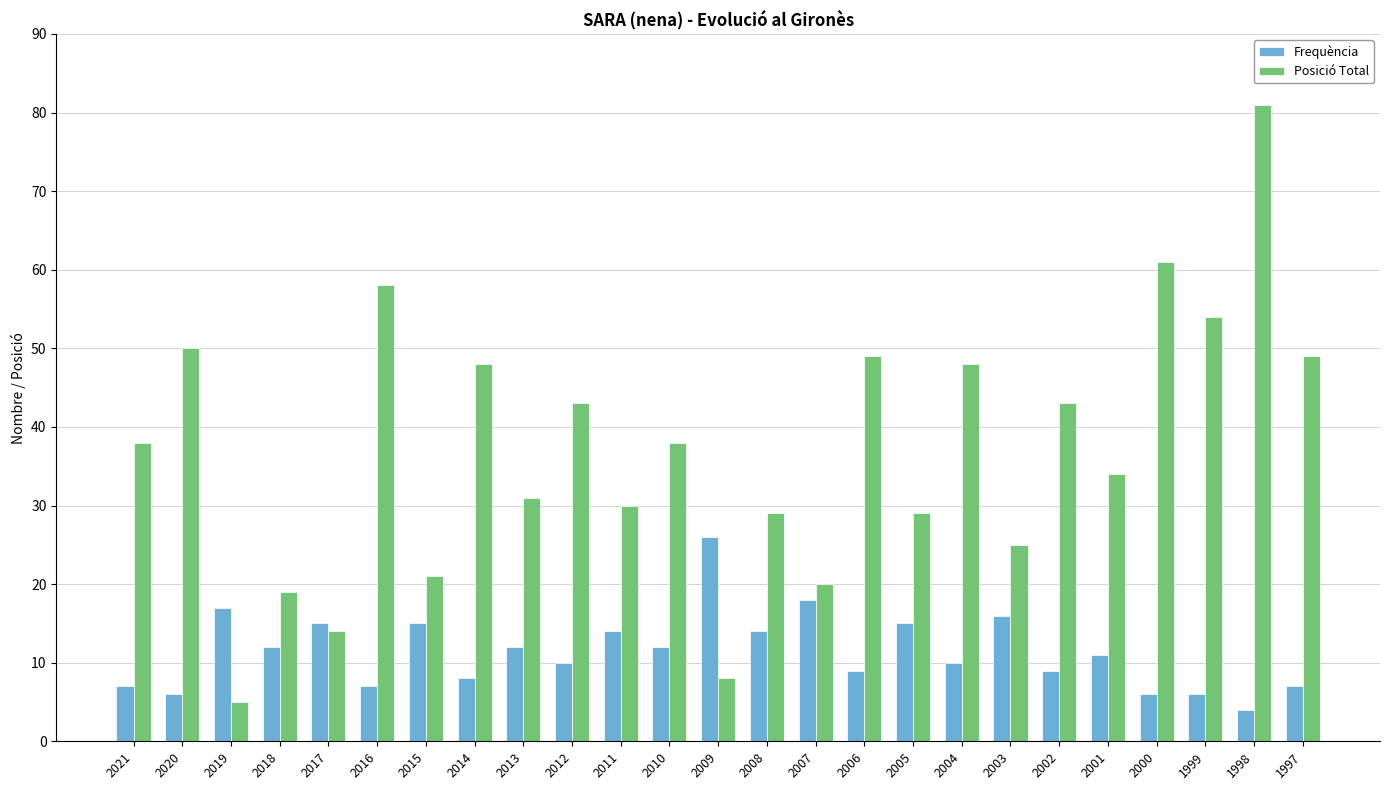

Rank the series at 2016 from highest to lowest value.

Posició Total, Frequència